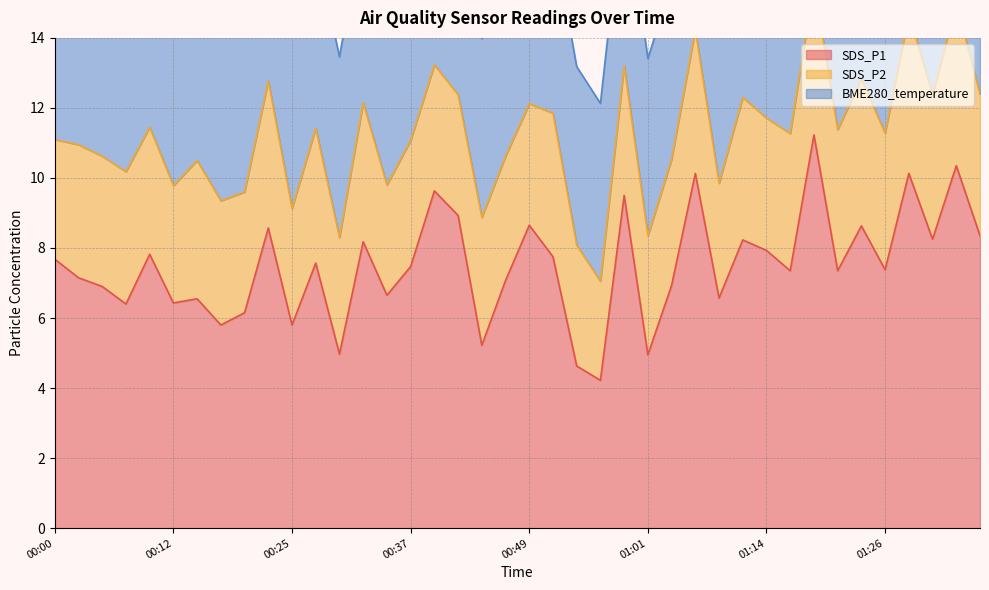

What is the label of the 15th point from the left?

00:34